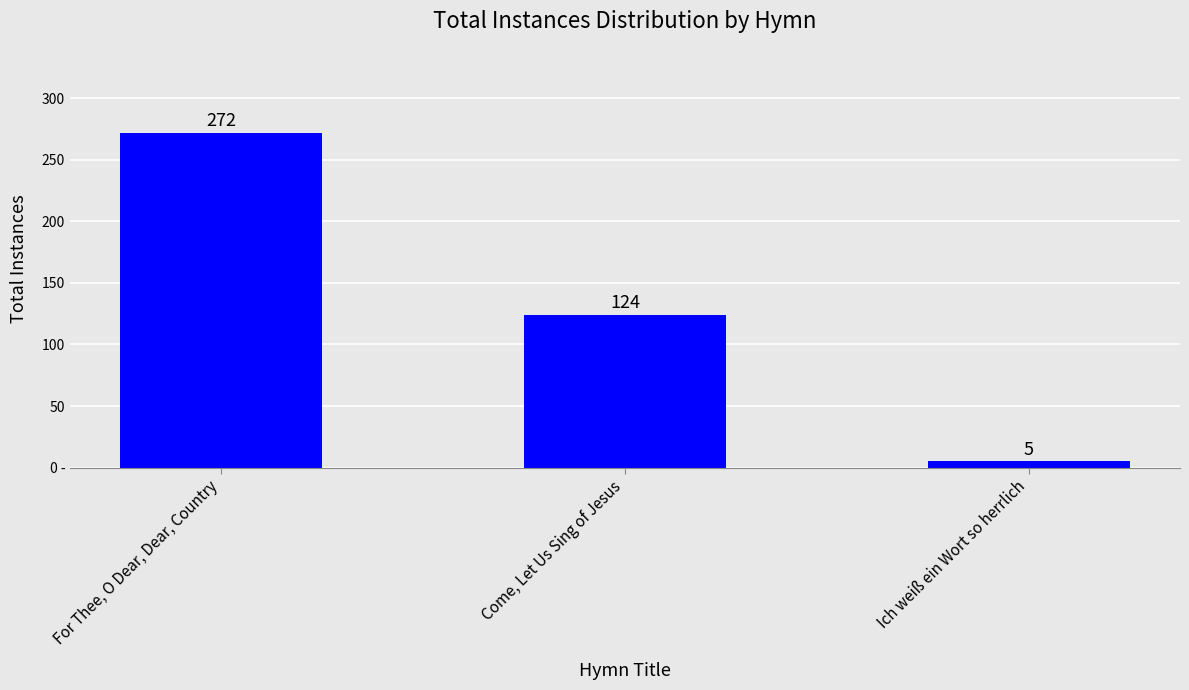

Reading left to right, what are all the values shown in this chart?

272	124	5